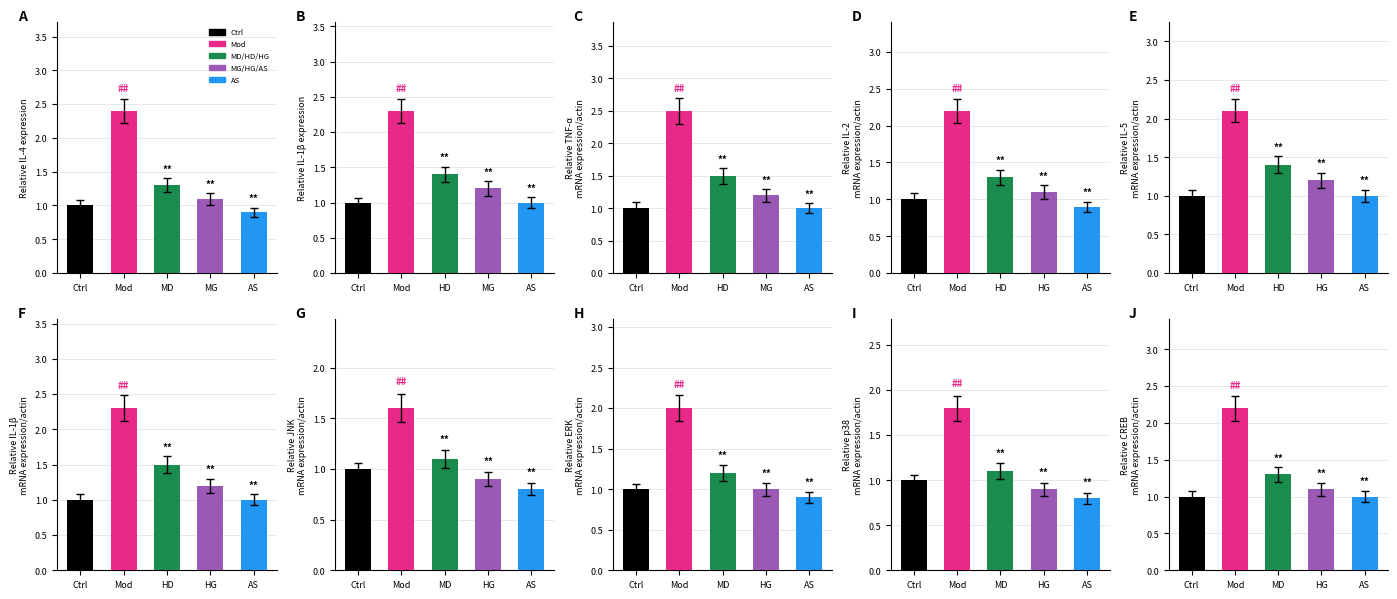

Count the MD/HD/HG values in the range 1 to 2.

10